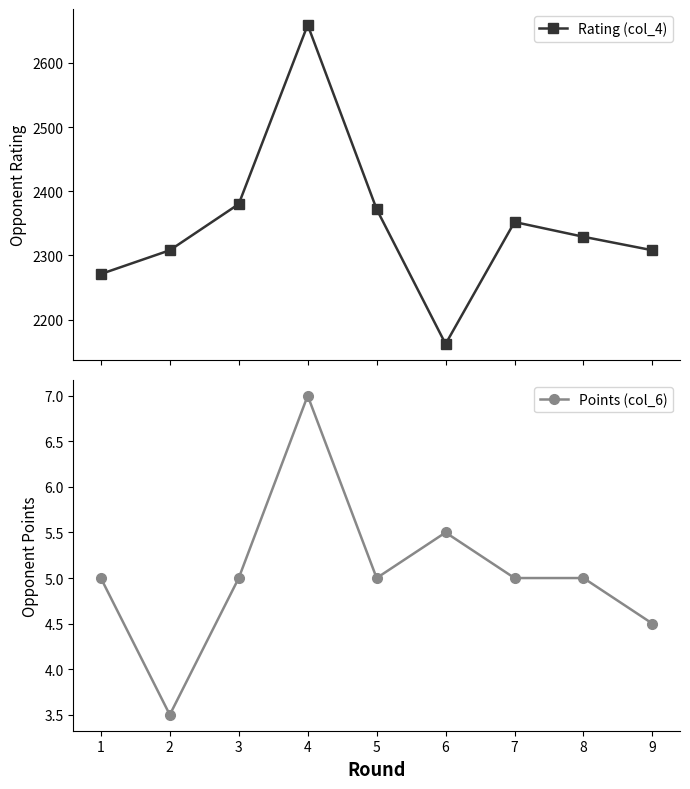

Which series has the largest range (max minus min)?

Rating (col_4)